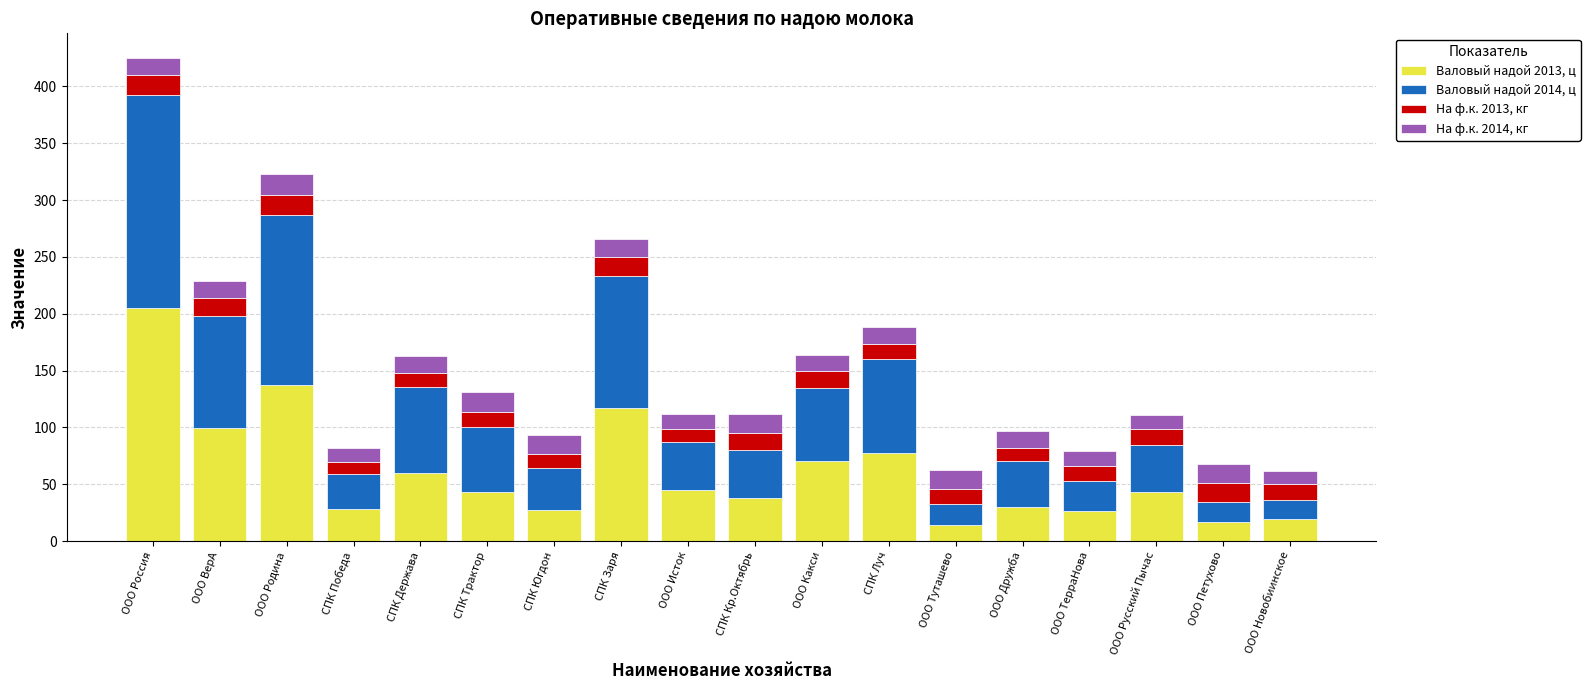

What is the difference between the maximum and second lowest values in the Валовый надой 2013, ц series?

188.4